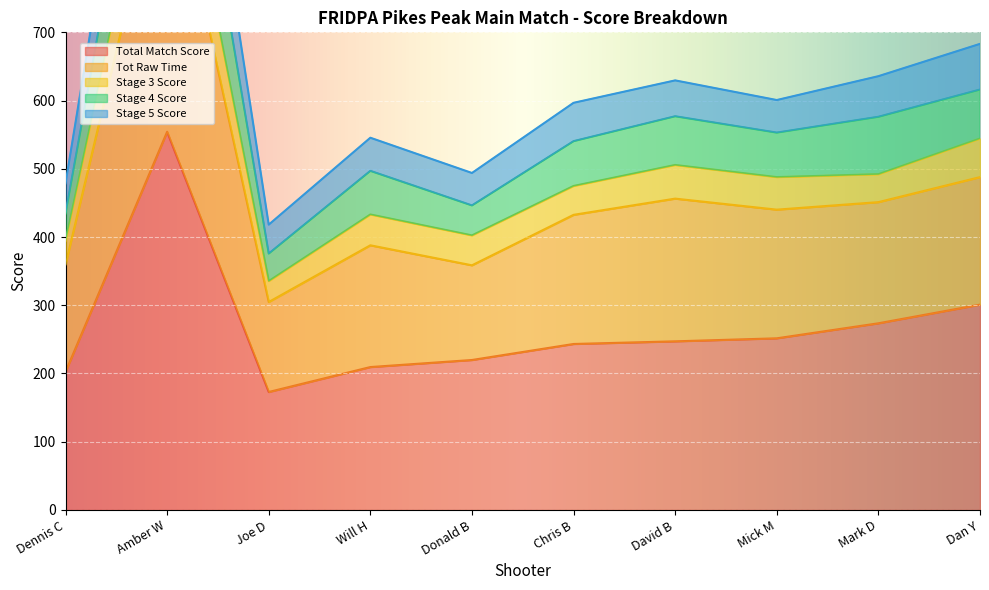

Which label corresponds to the largest value in the chart?

Amber W